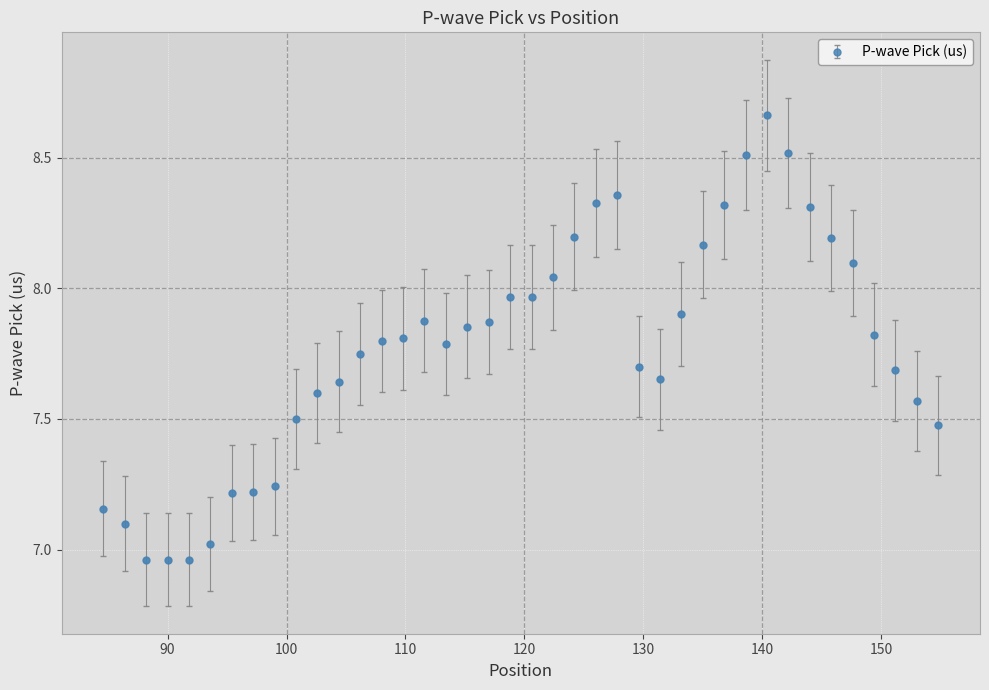

What is the difference between the maximum and minimum values?

1.7